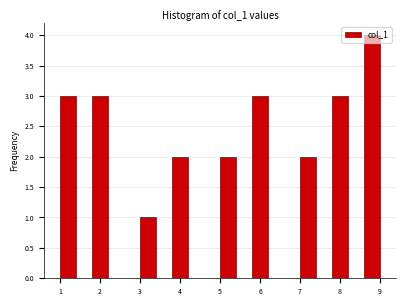

Reading left to right, transcribe this chart: for each bar, give the range it covers on the x-axis and its height. The values are not printed on the chart, so give them approximately, as read against the axis.

1.0 to 1.4: 3
1.4 to 1.8: 0
1.8 to 2.2: 3
2.2 to 2.6: 0
2.6 to 3.0: 0
3.0 to 3.4: 1
3.4 to 3.8: 0
3.8 to 4.2: 2
4.2 to 4.6: 0
4.6 to 5.0: 0
5.0 to 5.4: 2
5.4 to 5.8: 0
5.8 to 6.2: 3
6.2 to 6.6: 0
6.6 to 7.0: 0
7.0 to 7.4: 2
7.4 to 7.8: 0
7.8 to 8.2: 3
8.2 to 8.6: 0
8.6 to 9.0: 4